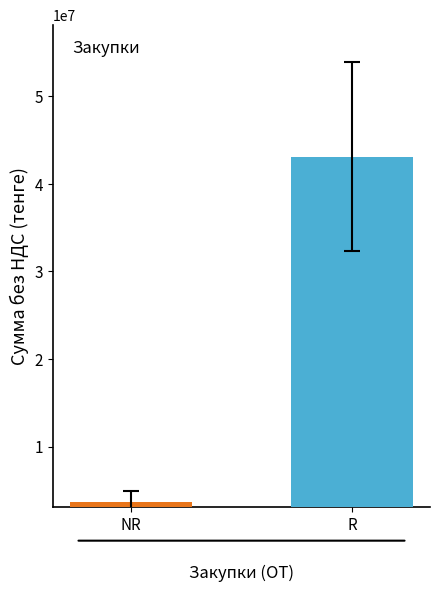

What is the sum of all values?

46731857